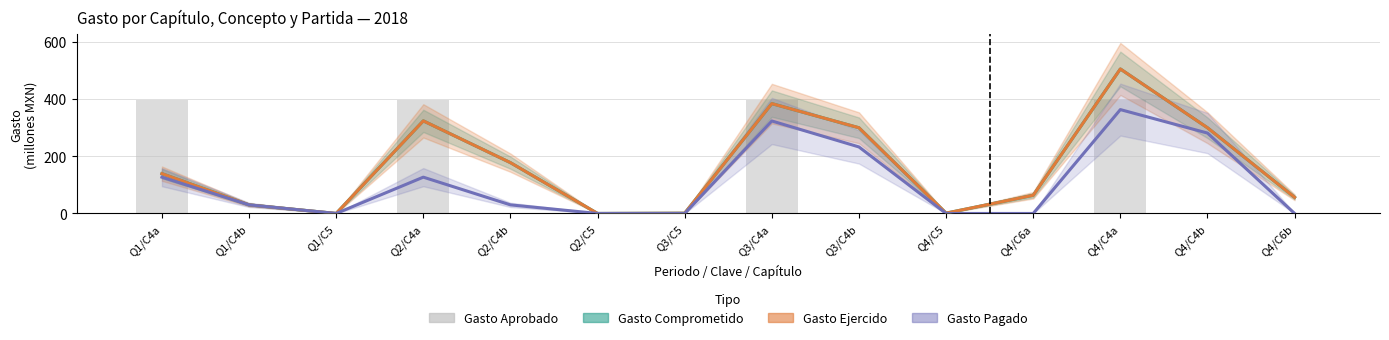

What is the total value across all series at Q1/C5?

1.1